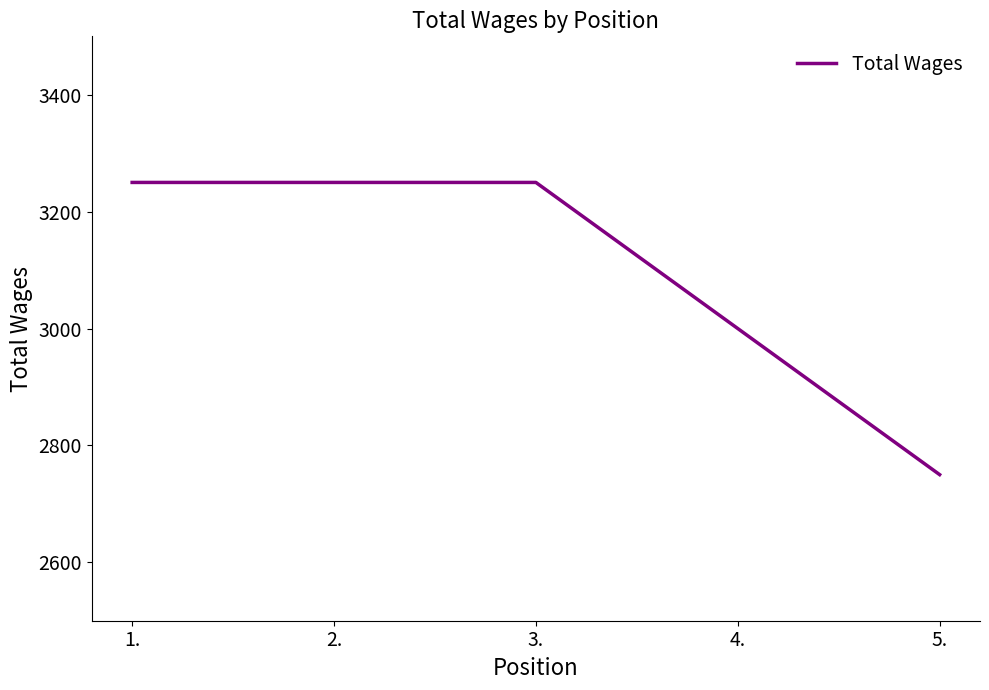

Where is the data nearest to the value 3000?

4.